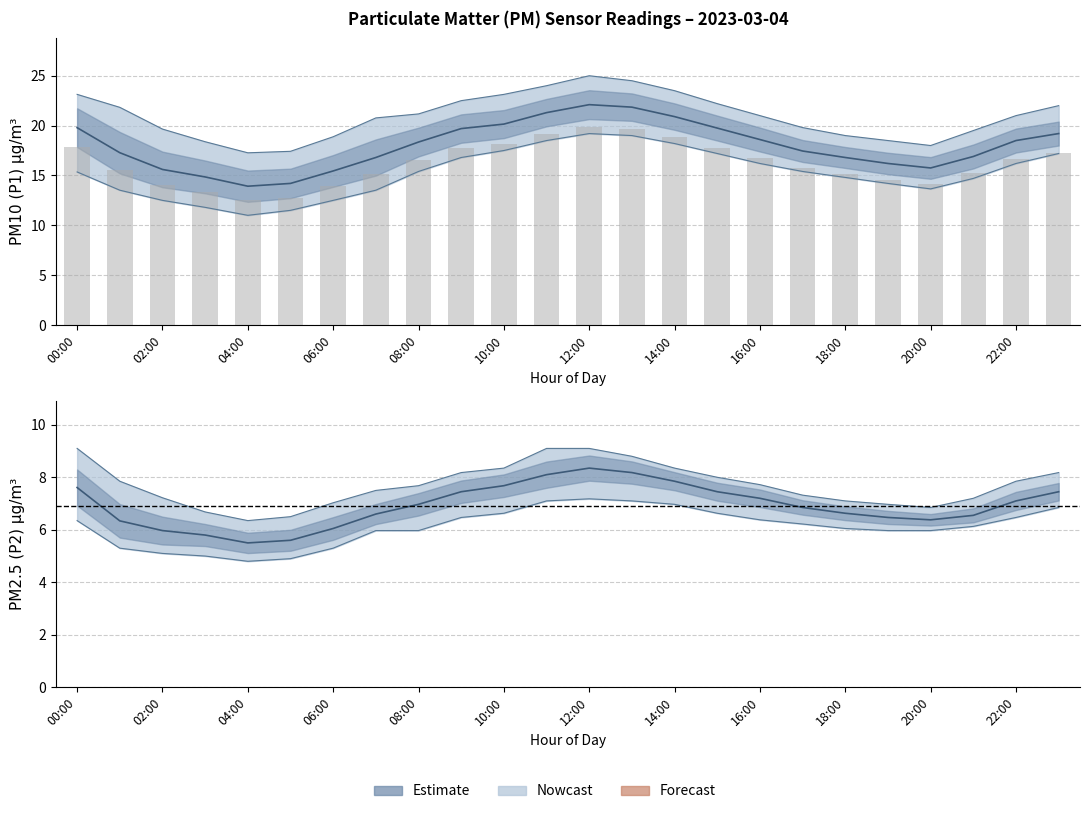

At how many categories does at least one series exceed 12?

24